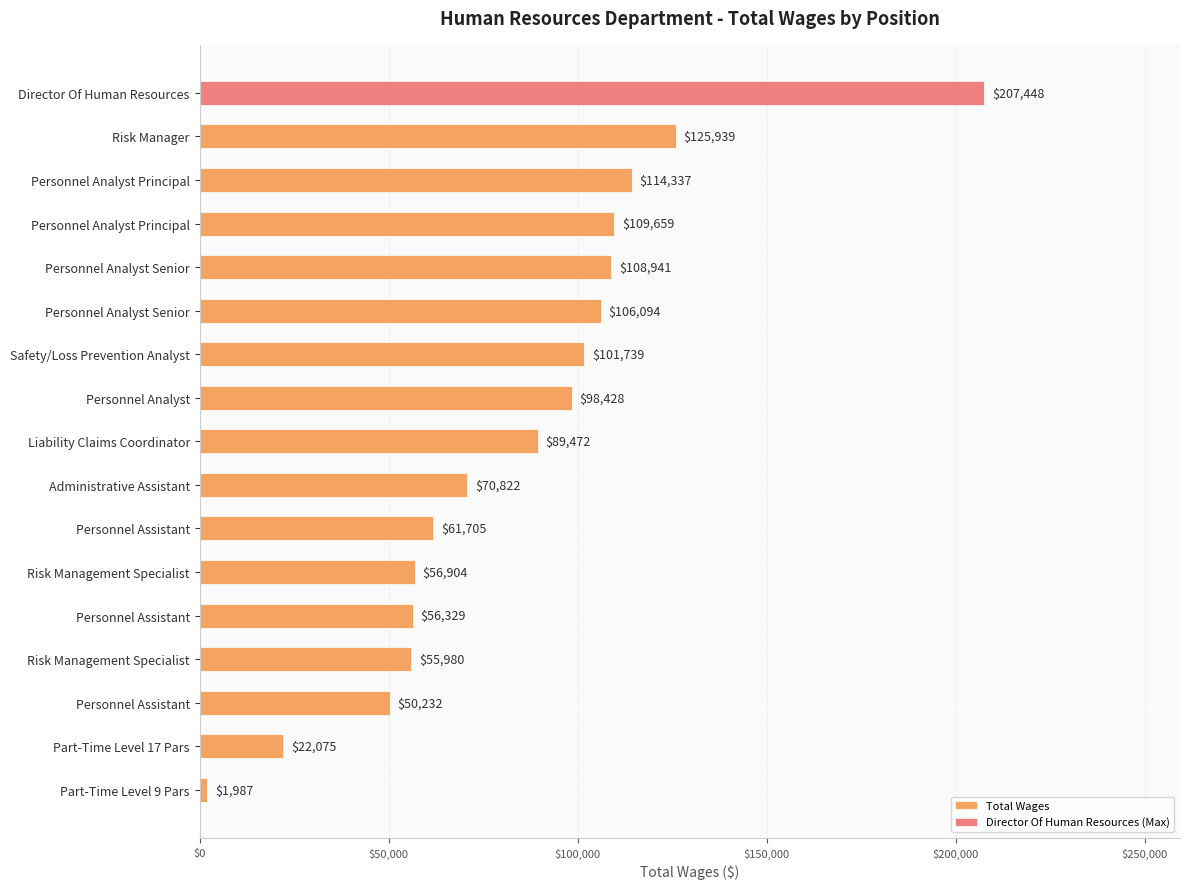

How many values are below 89472?

8